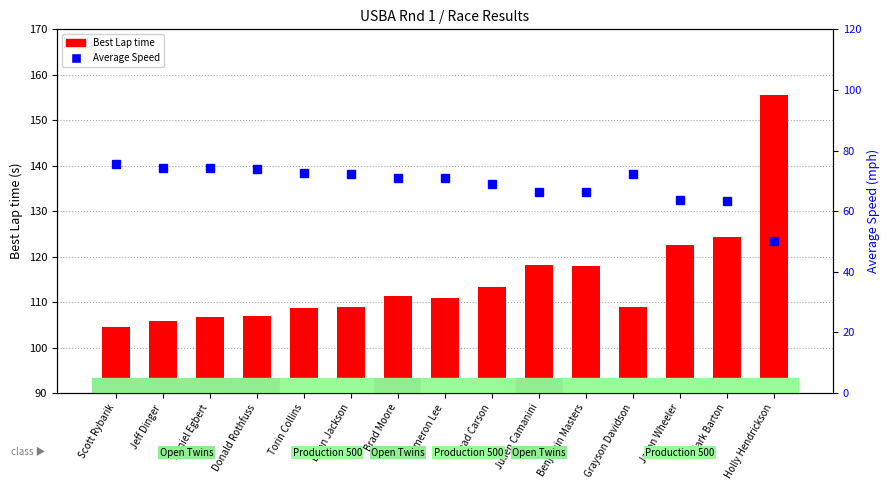

Is it true that Best Lap time equals 43.4 at Benjamin Masters?

False